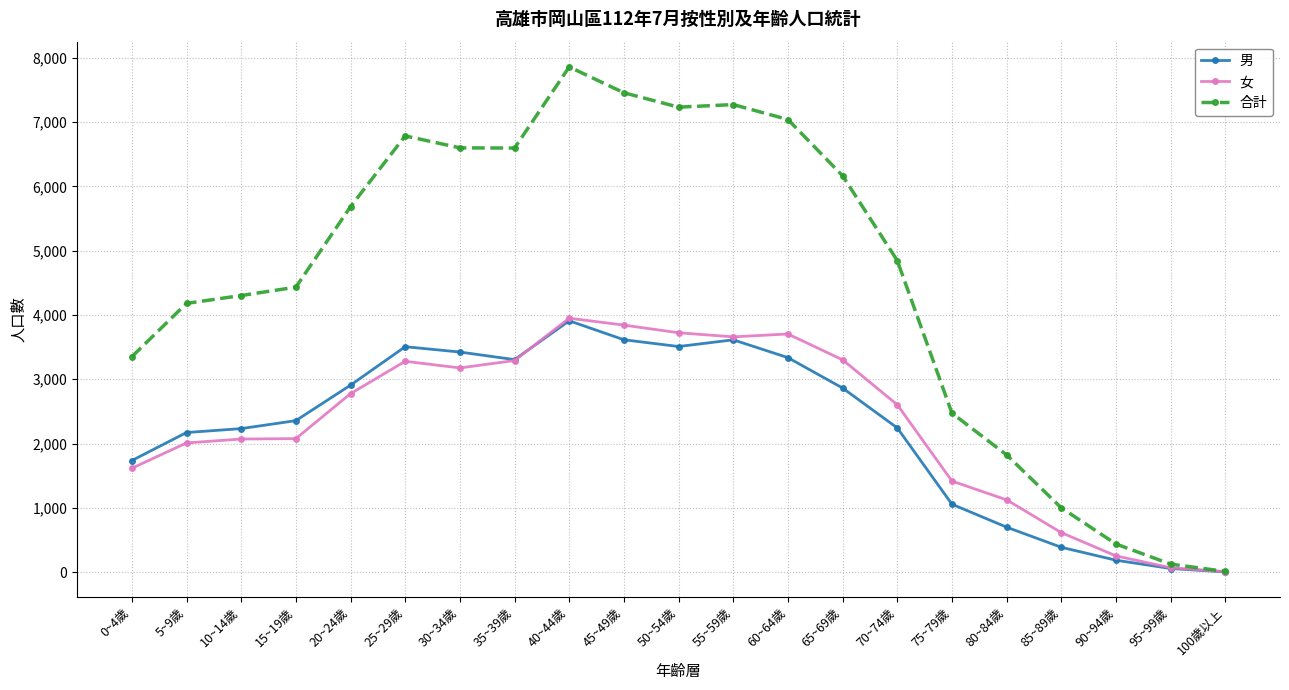

What is the sum of the 合計 values at 75~79歲 and 55~59歲?

9744